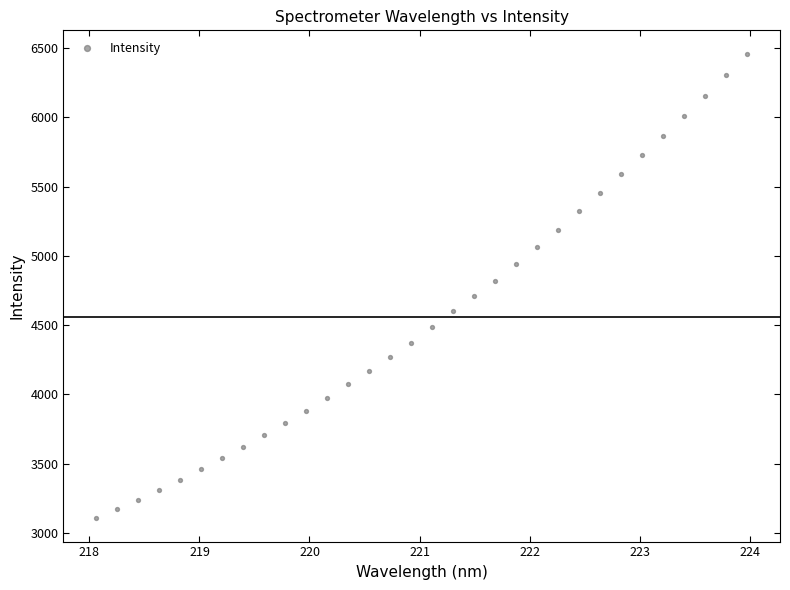

What is the range of X values (max minus min)?

5.9